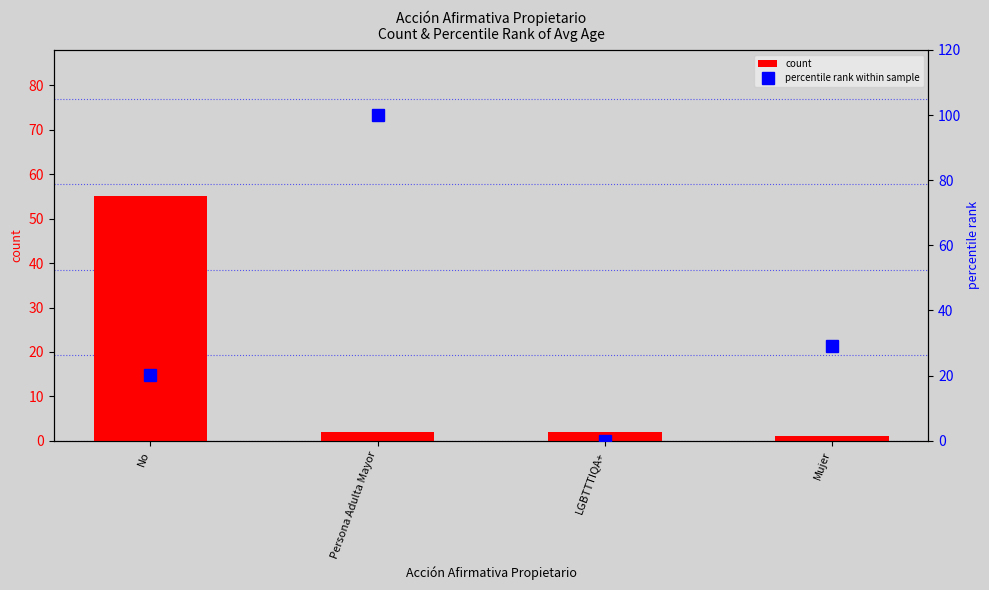

At which label does percentile rank within sample first exceed 29?

Persona Adulta Mayor